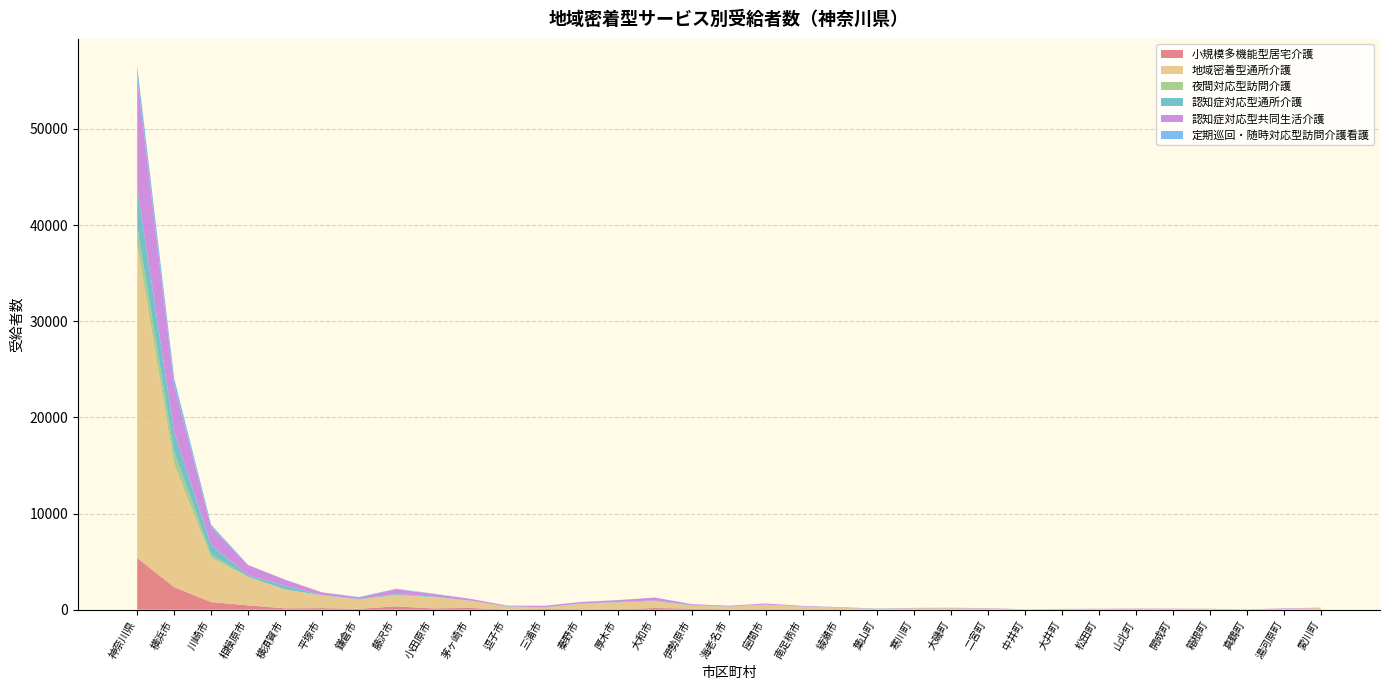

Reading left to right, extract all data points from this chart.

小規模多機能型居宅介護: 神奈川県=5383	横浜市=2338	川崎市=789	相模原市=447	横須賀市=139	平塚市=162	鎌倉市=95	藤沢市=337	小田原市=136	茅ヶ崎市=182	逗子市=16	三浦市=71	秦野市=37	厚木市=51	大和市=173	伊勢原市=111	海老名市=25	座間市=45	南足柄市=38	綾瀬市=34	葉山町=17	寒川町=21	大磯町=11	二宮町=3	中井町=3	大井町=8	松田町=19	山北町=23	開成町=0	箱根町=23	真鶴町=0	湯河原町=18	愛川町=5
地域密着型通所介護: 神奈川県=32555	横浜市=12773	川崎市=4600	相模原市=2938	横須賀市=1963	平塚市=1315	鎌倉市=968	藤沢市=1138	小田原市=1142	茅ヶ崎市=743	逗子市=292	三浦市=161	秦野市=567	厚木市=706	大和市=718	伊勢原市=308	海老名市=292	座間市=481	南足柄市=272	綾瀬市=162	葉山町=55	寒川町=119	大磯町=128	二宮町=110	中井町=30	大井町=48	松田町=60	山北町=50	開成町=84	箱根町=56	真鶴町=24	湯河原町=54	愛川町=169
夜間対応型訪問介護: 神奈川県=1828	横浜市=1300	川崎市=349	相模原市=34	横須賀市=1	平塚市=14	鎌倉市=0	藤沢市=65	小田原市=42	茅ヶ崎市=6	逗子市=0	三浦市=0	秦野市=0	厚木市=0	大和市=0	伊勢原市=17	海老名市=0	座間市=0	南足柄市=0	綾瀬市=0	葉山町=0	寒川町=0	大磯町=0	二宮町=0	中井町=0	大井町=0	松田町=0	山北町=0	開成町=0	箱根町=0	真鶴町=0	湯河原町=0	愛川町=0
認知症対応型通所介護: 神奈川県=4171	横浜市=2057	川崎市=981	相模原市=156	横須賀市=379	平塚市=36	鎌倉市=46	藤沢市=96	小田原市=44	茅ヶ崎市=8	逗子市=45	三浦市=12	秦野市=40	厚木市=47	大和市=68	伊勢原市=41	海老名市=17	座間市=0	南足柄市=22	綾瀬市=0	葉山町=23	寒川町=17	大磯町=10	二宮町=5	中井町=4	大井町=7	松田町=1	山北町=0	開成町=5	箱根町=0	真鶴町=0	湯河原町=0	愛川町=0
認知症対応型共同生活介護: 神奈川県=11440	横浜市=4853	川崎市=1858	相模原市=1061	横須賀市=629	平塚市=266	鎌倉市=174	藤沢市=502	小田原市=273	茅ヶ崎市=195	逗子市=71	三浦市=156	秦野市=159	厚木市=192	大和市=294	伊勢原市=89	海老名市=76	座間市=112	南足柄市=59	綾瀬市=56	葉山町=23	寒川町=29	大磯町=46	二宮町=46	中井町=7	大井町=12	松田町=17	山北町=41	開成町=24	箱根町=9	真鶴町=13	湯河原町=61	愛川町=37
定期巡回・随時対応型訪問介護看護: 神奈川県=1162	横浜市=728	川崎市=257	相模原市=5	横須賀市=13	平塚市=10	鎌倉市=34	藤沢市=39	小田原市=40	茅ヶ崎市=1	逗子市=2	三浦市=0	秦野市=1	厚木市=1	大和市=4	伊勢原市=11	海老名市=0	座間市=2	南足柄市=4	綾瀬市=11	葉山町=2	寒川町=0	大磯町=0	二宮町=0	中井町=0	大井町=0	松田町=0	山北町=0	開成町=0	箱根町=1	真鶴町=0	湯河原町=0	愛川町=0